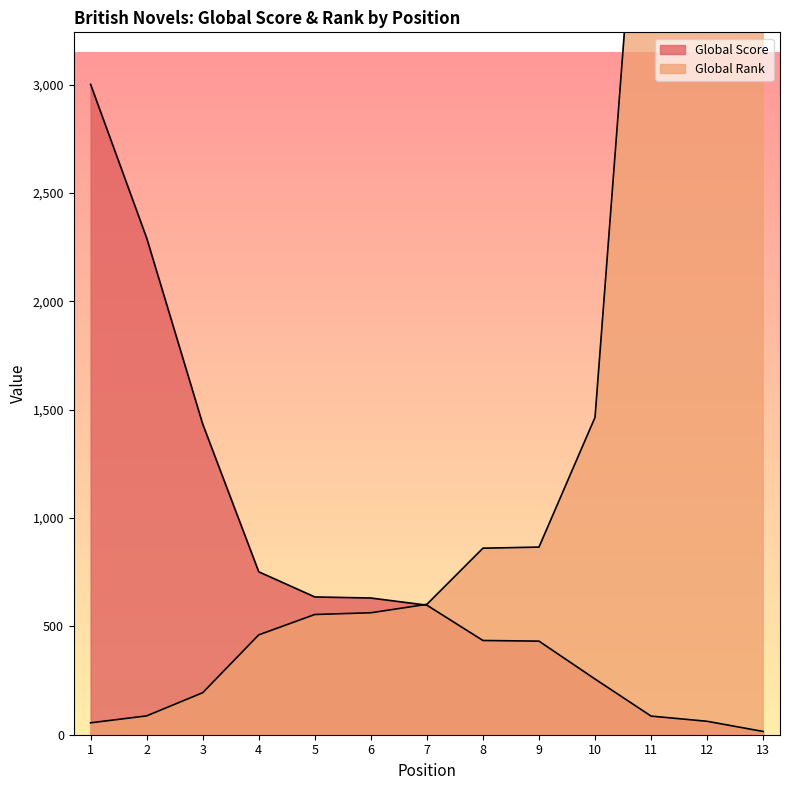

What are all the series names shown in the legend?

Global Score, Global Rank